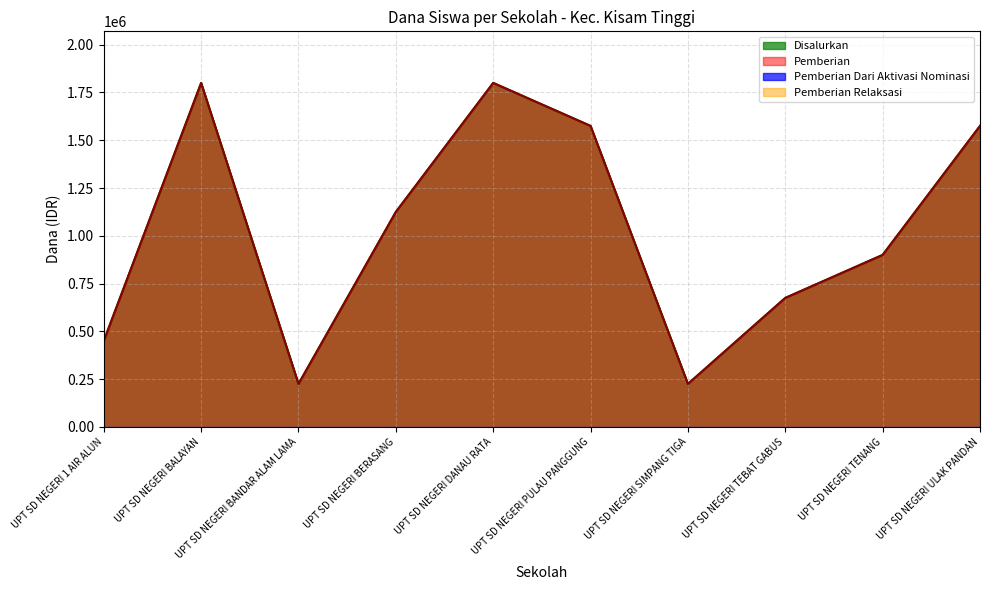

Reading left to right, extract all data points from this chart.

Disalurkan: 450000	1800000	225000	1125000	1800000	1575000	225000	675000	900000	1575000
Pemberian: 450000	1800000	225000	1125000	1800000	1575000	225000	675000	900000	1575000